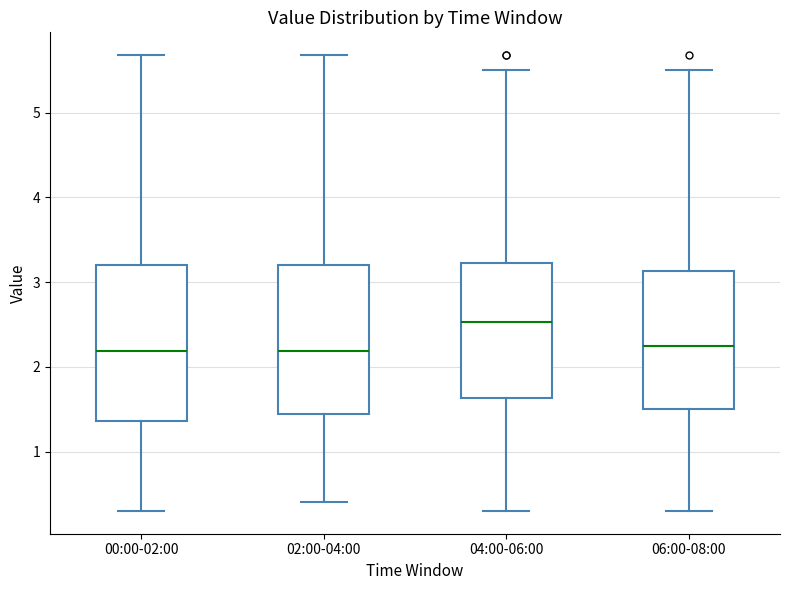

Reading left to right, transcribe this box plot: for each box, give where its median line is, the range the box spans, and where its two whiskers end, as read against the y-axis. The values are not printed on the chart, so give them approximately, as read against the axis.

00:00-02:00: median 2.2, box 1.4 to 3.2, whiskers 0.3 to 5.7
02:00-04:00: median 2.2, box 1.5 to 3.2, whiskers 0.4 to 5.7
04:00-06:00: median 2.5, box 1.6 to 3.2, whiskers 0.3 to 5.5
06:00-08:00: median 2.3, box 1.5 to 3.1, whiskers 0.3 to 5.5